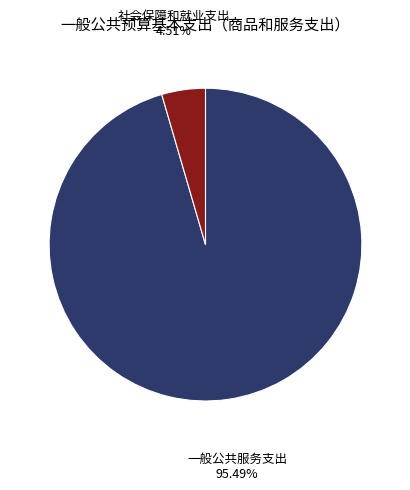

What portion of the pie excludes 社会保障和就业支出?

95.5%